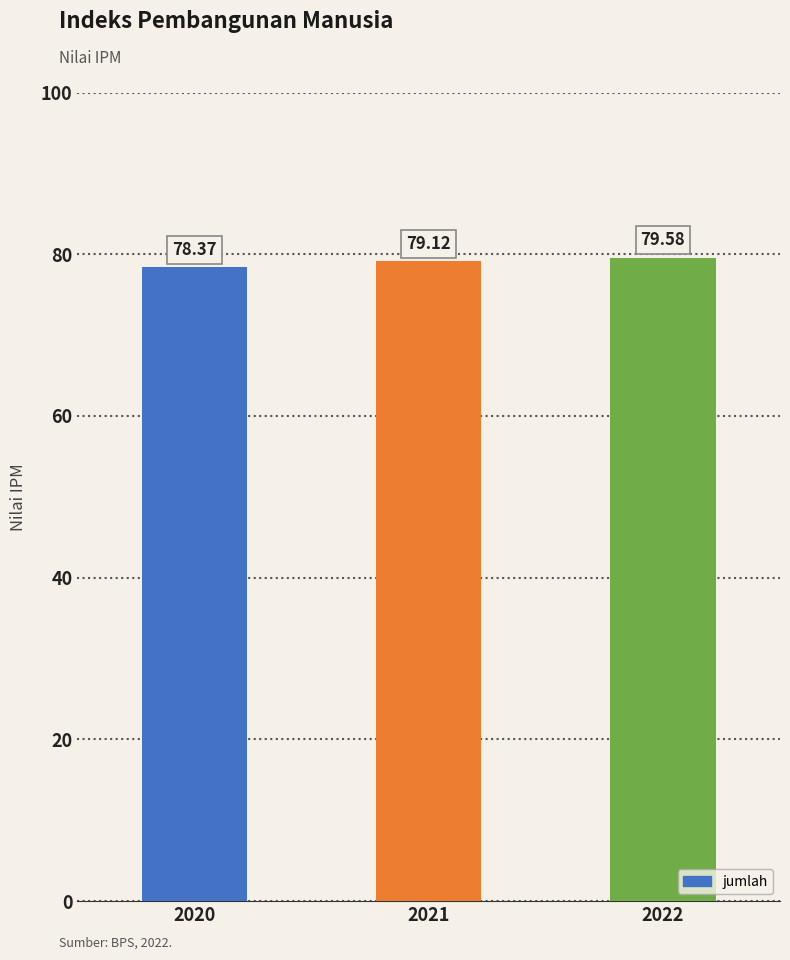

List the labels in order of value, largest first.

2022, 2021, 2020